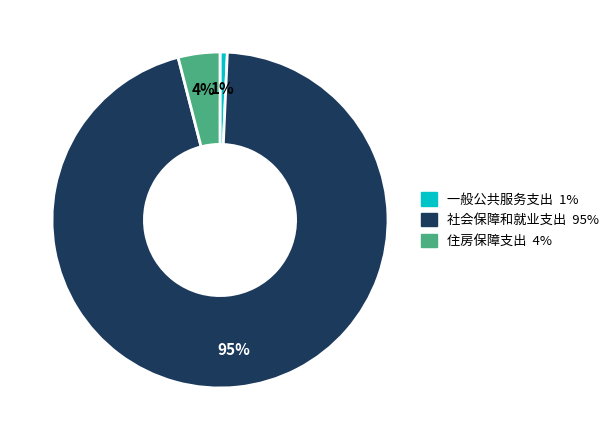

To the nearest percent, what is the combined percentage of 住房保障支出 and 社会保障和就业支出?

99%